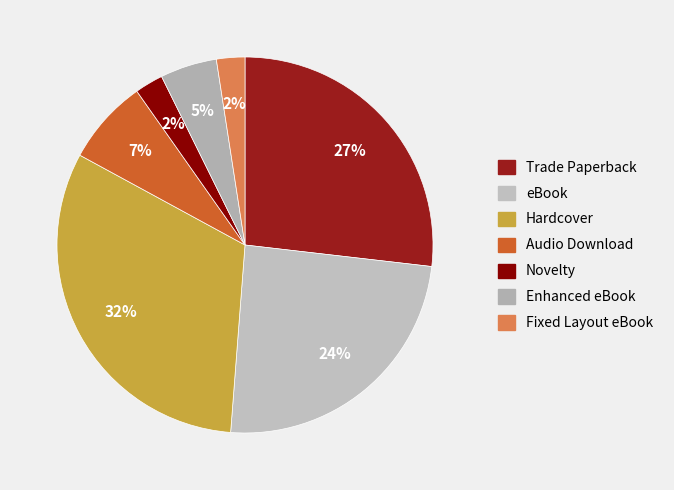

How many slices are in this pie chart?

7